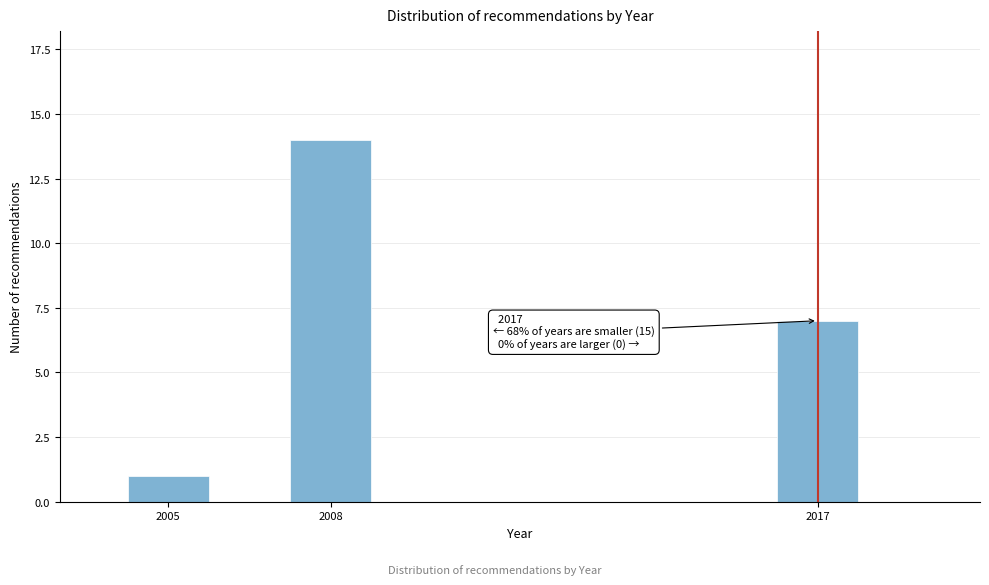

Reading left to right, transcribe all the data shown in this chart.

2005=1	2008=14	2017=7